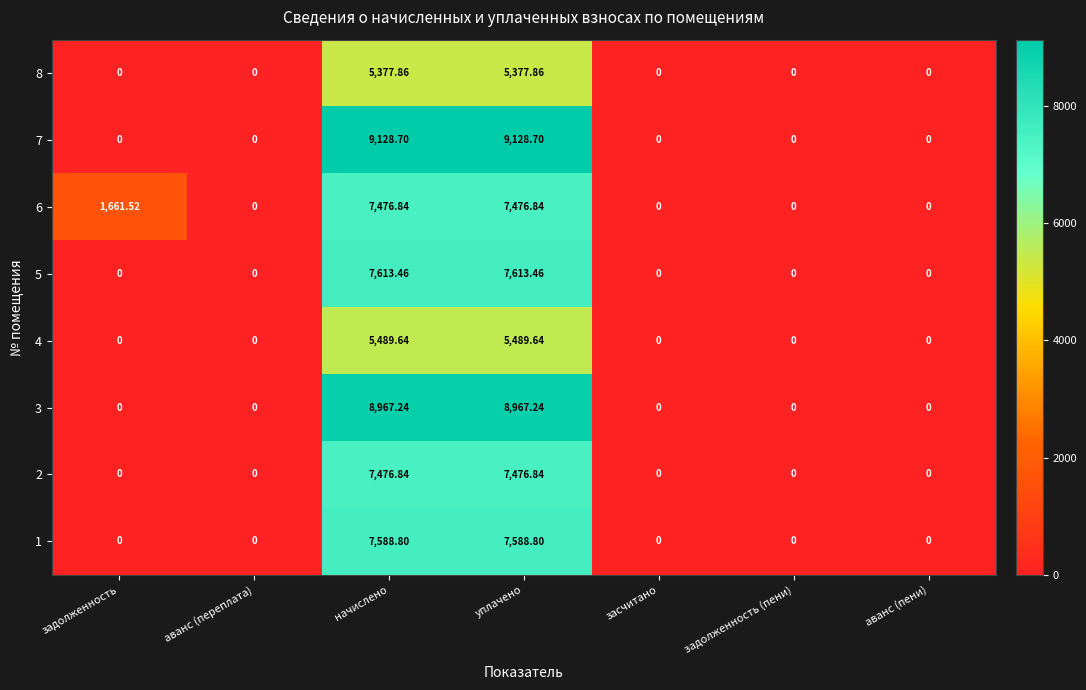

What is the spread (max minus min) of values at задолженность?

1661.5